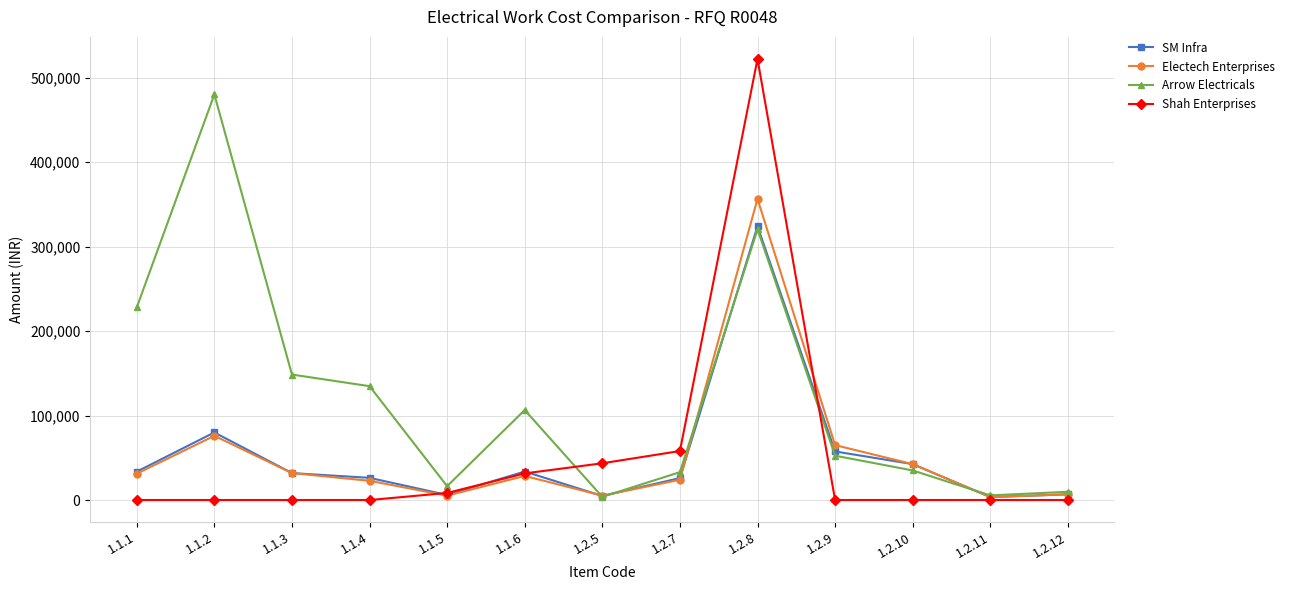

Count the number of data series in this chart.

4